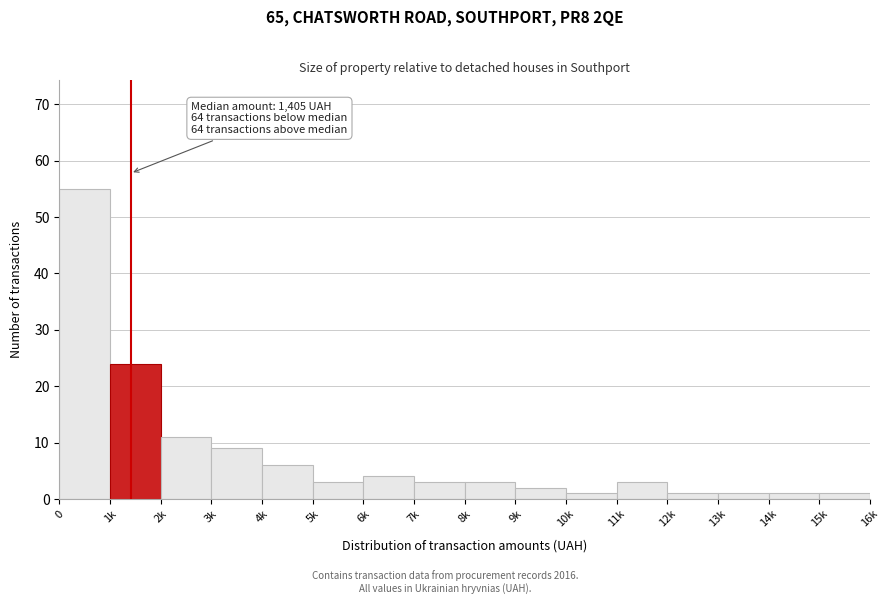

Reading right to left, transcribe all the data shown in this chart.

1	1	1	1	3	1	2	3	3	4	3	6	9	11	24	55